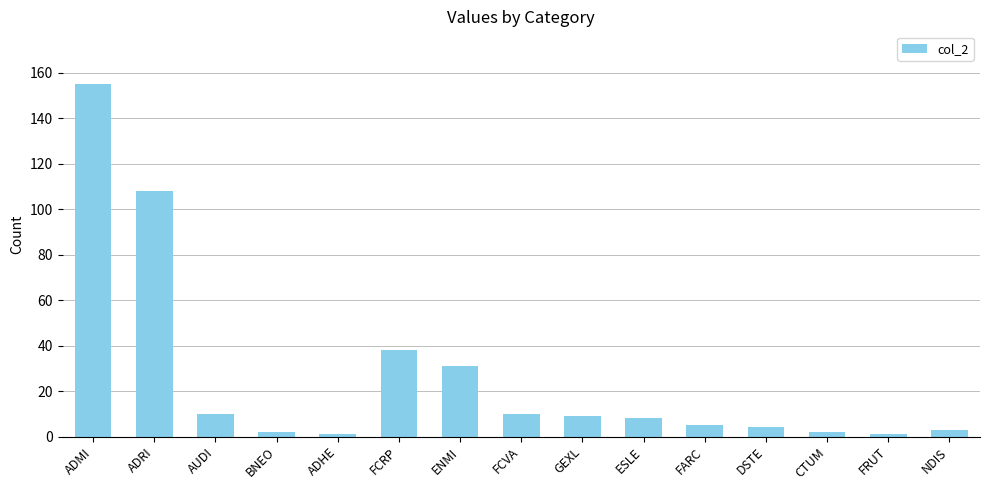

The value at FCRP is 38. True or false?

True